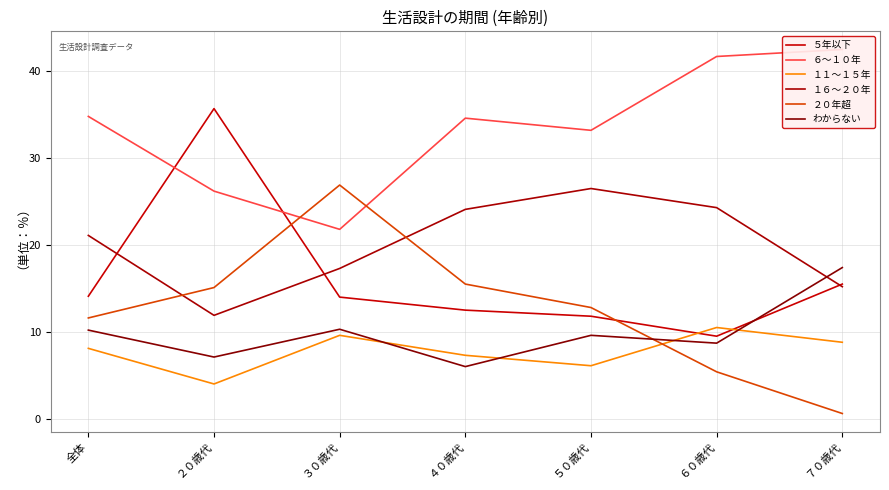

True or false: ６～１０年 has a value of 42.5 at ７０歳代.

True